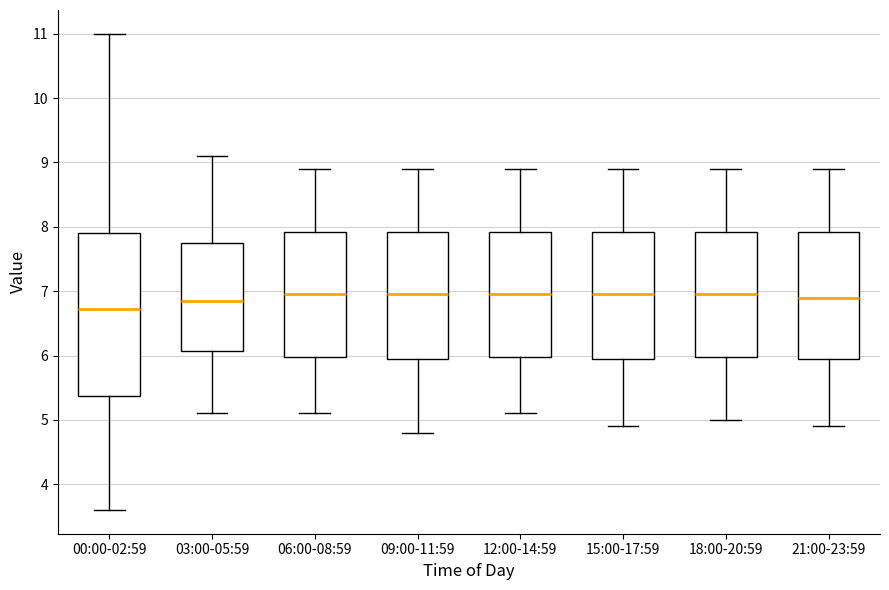

Reading left to right, read every box against the y-axis: the position of its median line, the range the box covers, and the ends of its whiskers. The values are not printed on the chart, so give them approximately, as read against the axis.

00:00-02:59: median 6.7, box 5.4 to 7.9, whiskers 3.6 to 11.0
03:00-05:59: median 6.9, box 6.1 to 7.8, whiskers 5.1 to 9.1
06:00-08:59: median 7.0, box 6.0 to 7.9, whiskers 5.1 to 8.9
09:00-11:59: median 7.0, box 6.0 to 7.9, whiskers 4.8 to 8.9
12:00-14:59: median 7.0, box 6.0 to 7.9, whiskers 5.1 to 8.9
15:00-17:59: median 7.0, box 6.0 to 7.9, whiskers 4.9 to 8.9
18:00-20:59: median 7.0, box 6.0 to 7.9, whiskers 5.0 to 8.9
21:00-23:59: median 6.9, box 6.0 to 7.9, whiskers 4.9 to 8.9